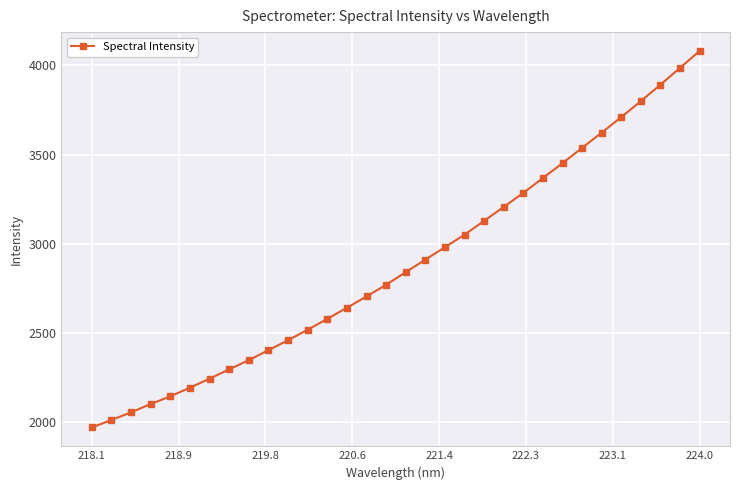

What is the value of the 22nd point from the left?

3206.8